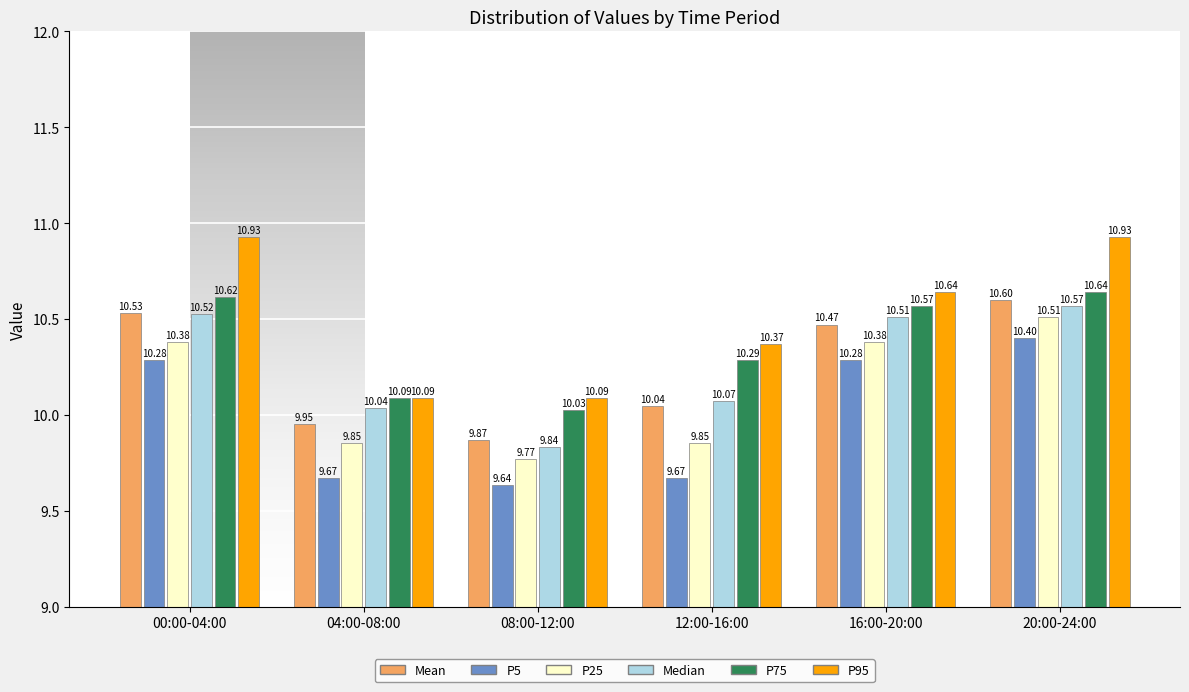

What is the difference between the highest and lowest values at 20:00-24:00?

0.5